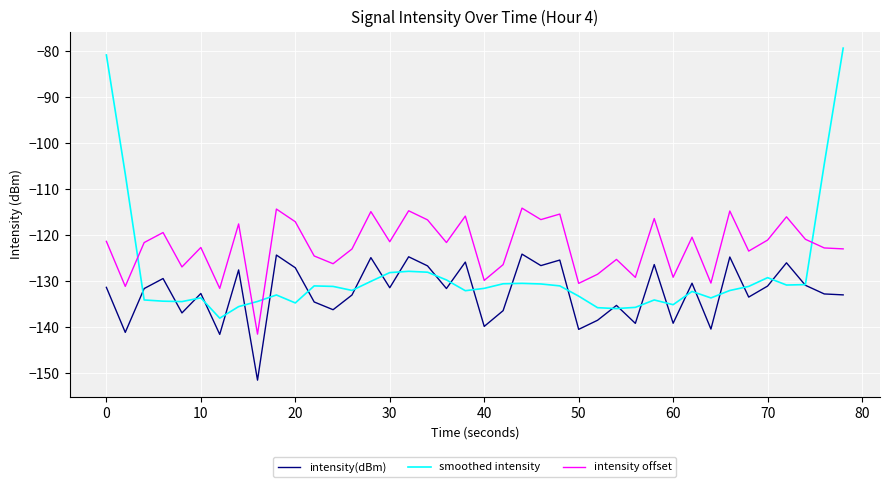

How many lines are shown in the chart?

3